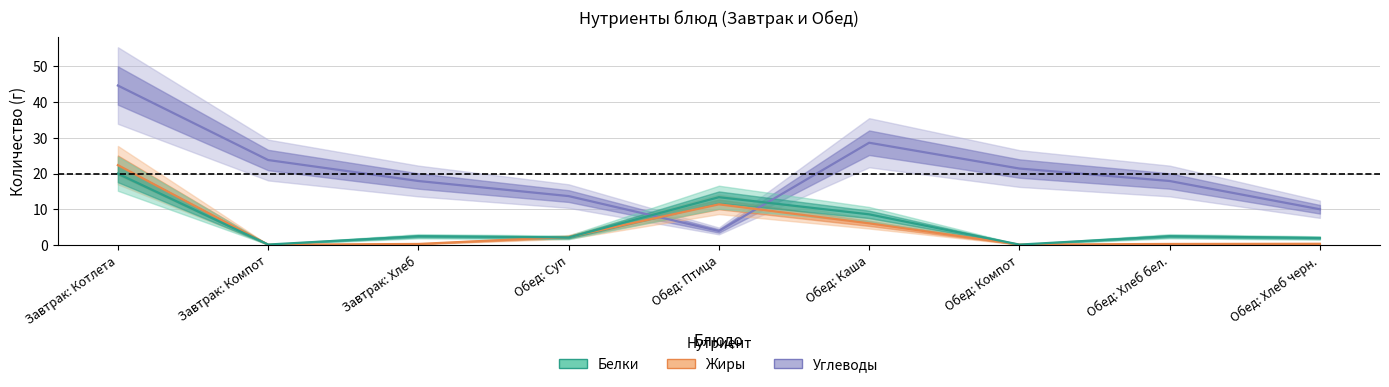

At which category is the sum across all series the highest?

Завтрак: Котлета